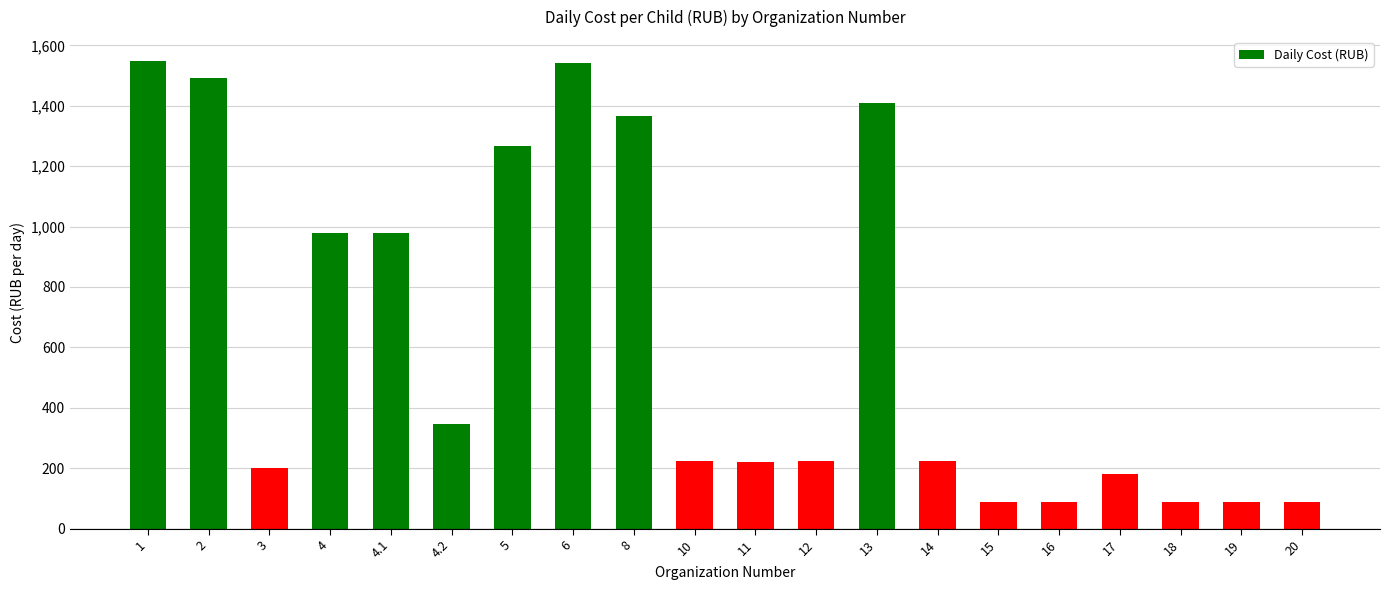

What is the ratio of the value at 5 to the value at 6?

0.8